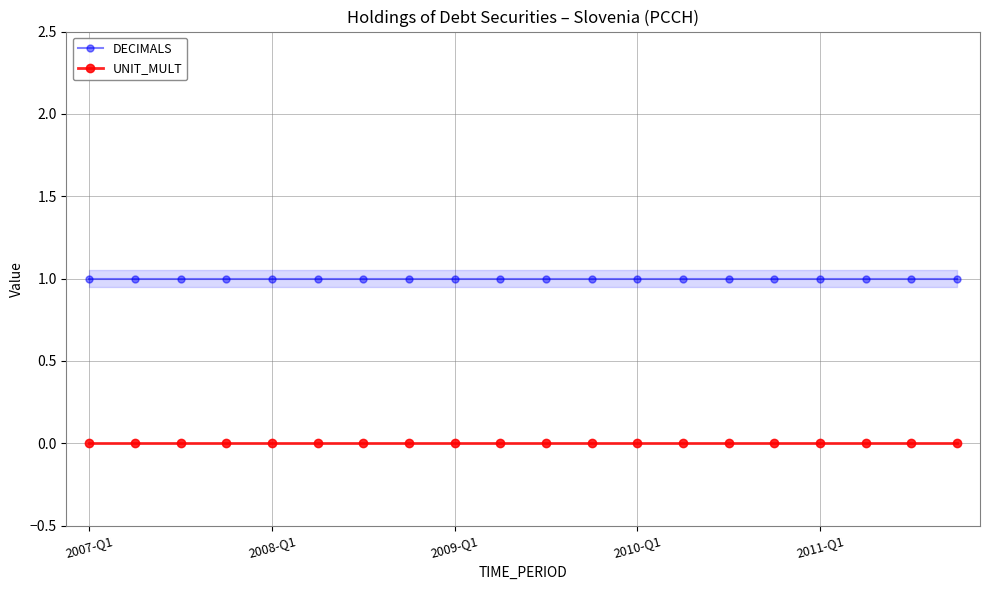

The DECIMALS series shows 0 at 11. True or false?

False